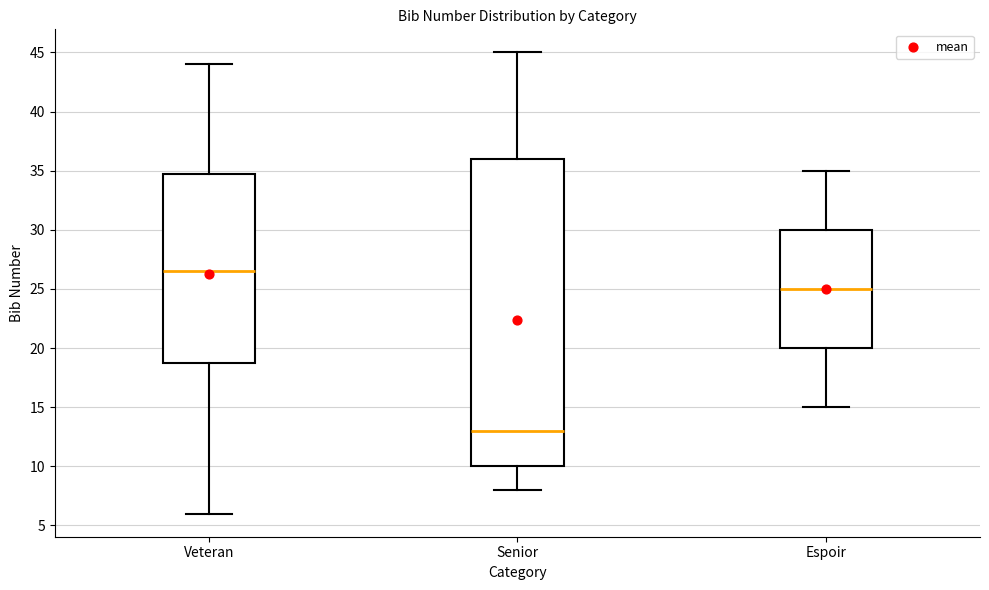

Which box's median line is the highest?

Veteran